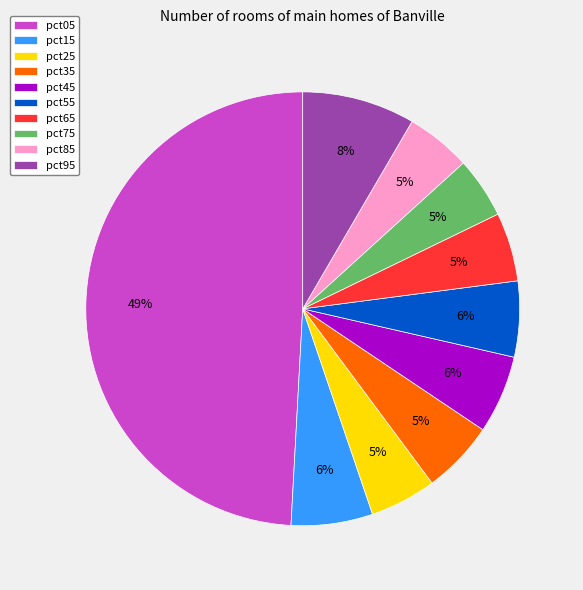

What is the largest slice in the pie chart?

pct05